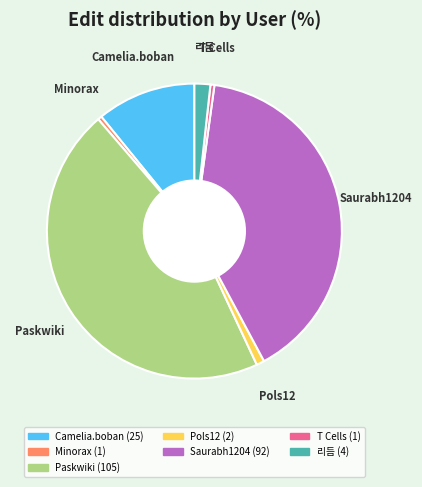

Between Minorax and Saurabh1204, which is larger?

Saurabh1204